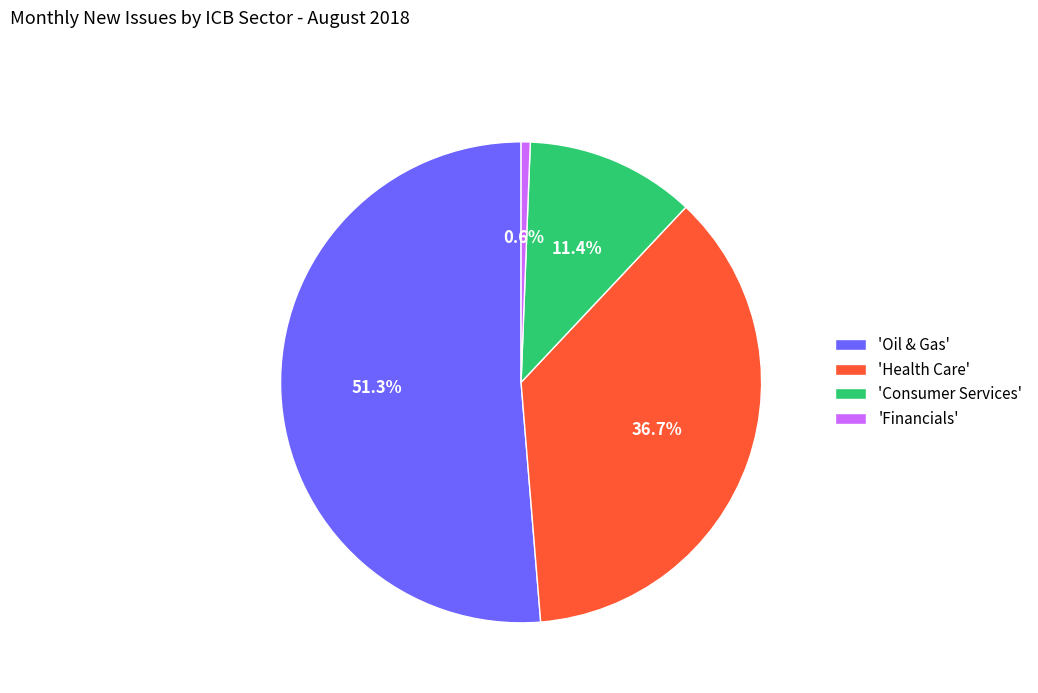

Rank the categories by value from highest to lowest.

'Oil & Gas', 'Health Care', 'Consumer Services', 'Financials'